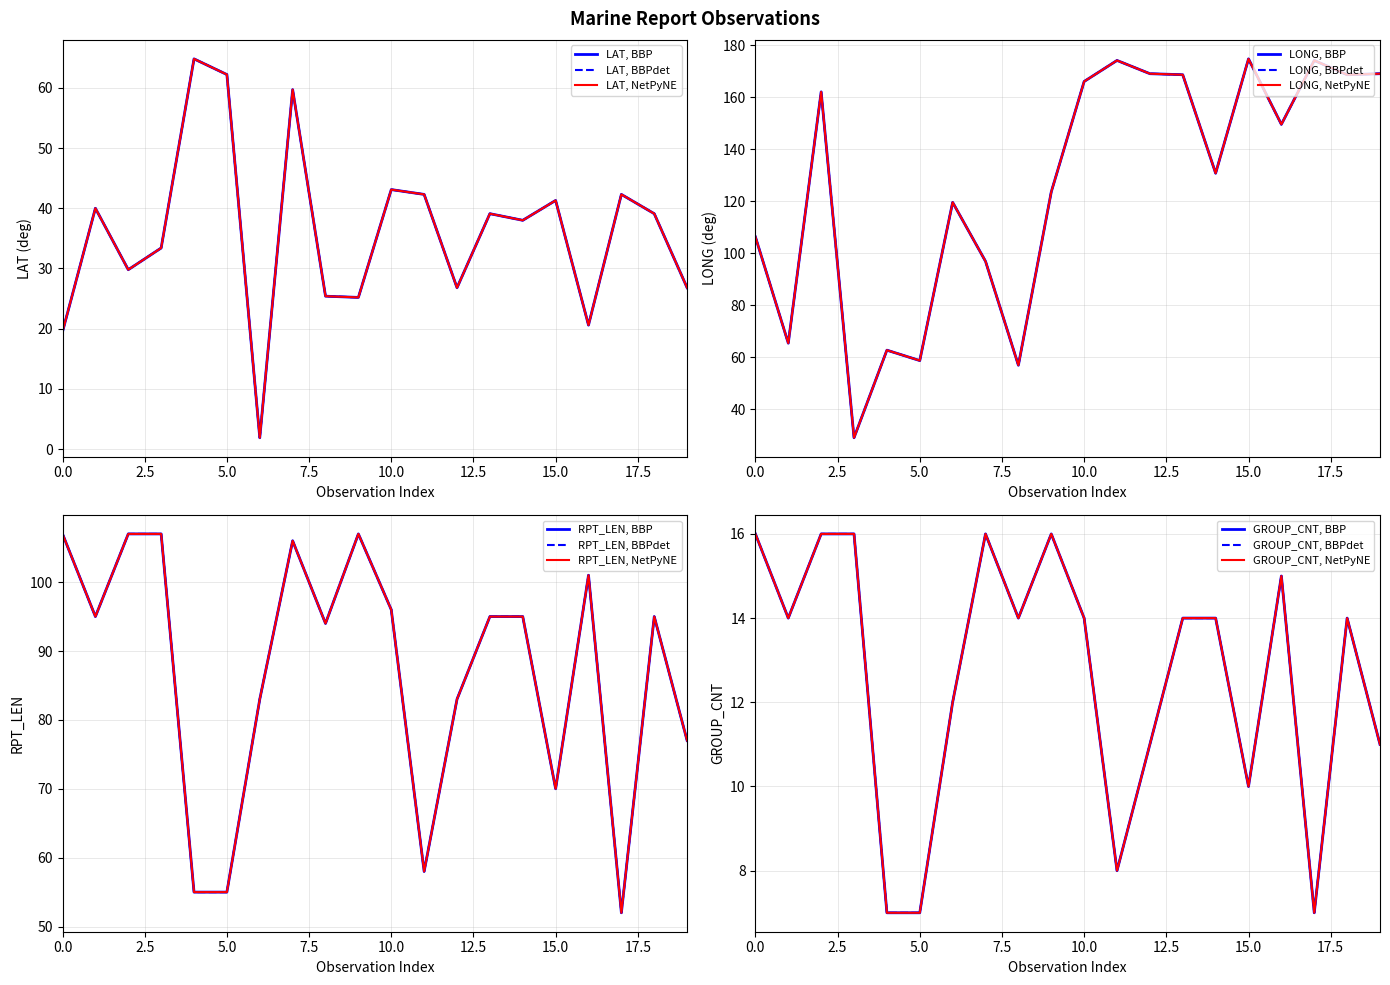

Rank the series by their average value, from lowest to highest.

GROUP_CNT, LAT, RPT_LEN, LONG